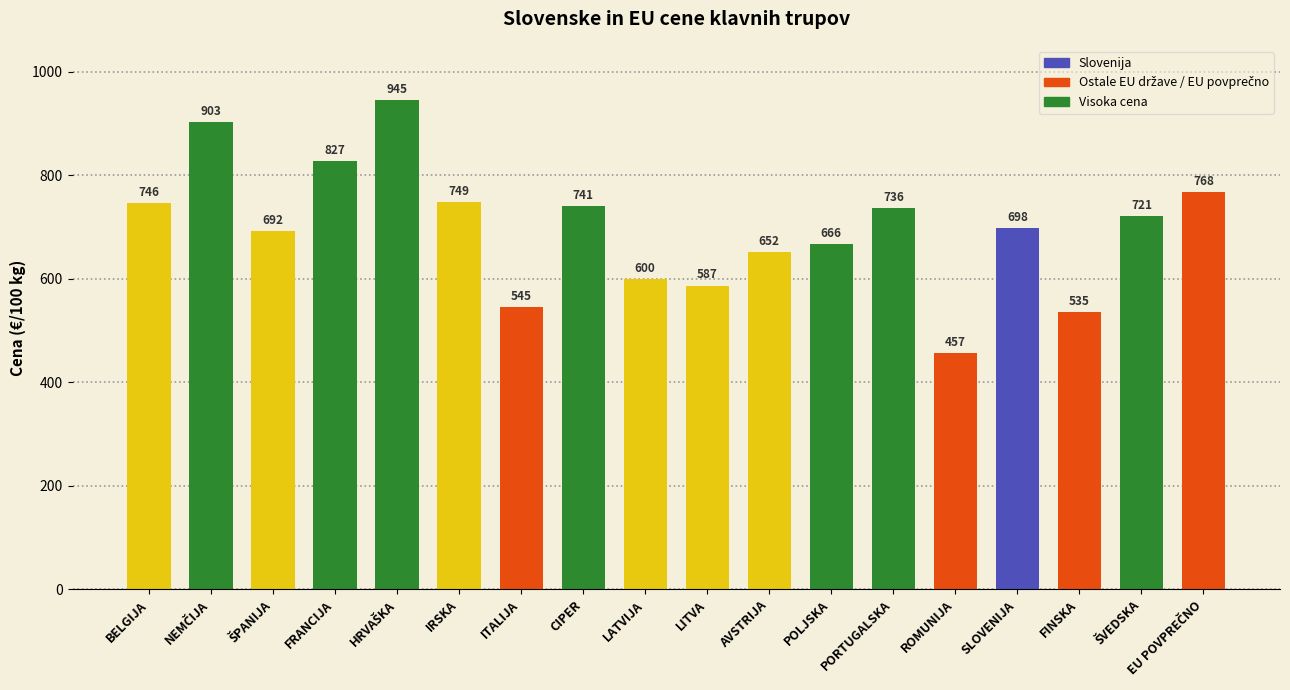

How many bars are there in total?

18